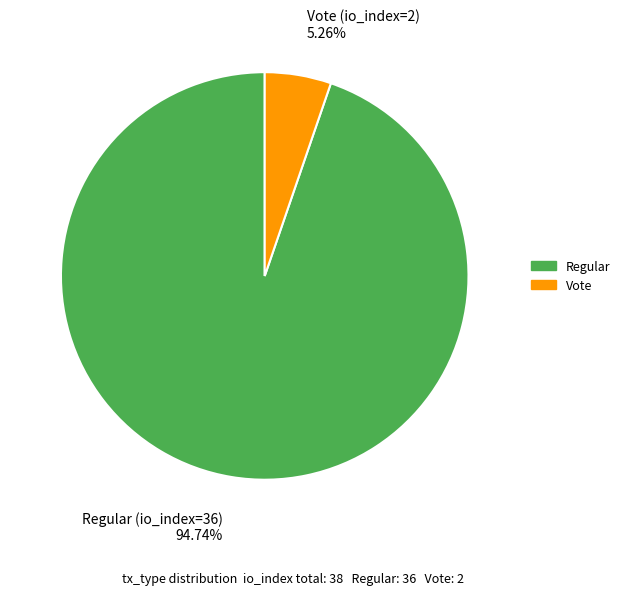

What is the majority slice?

Regular